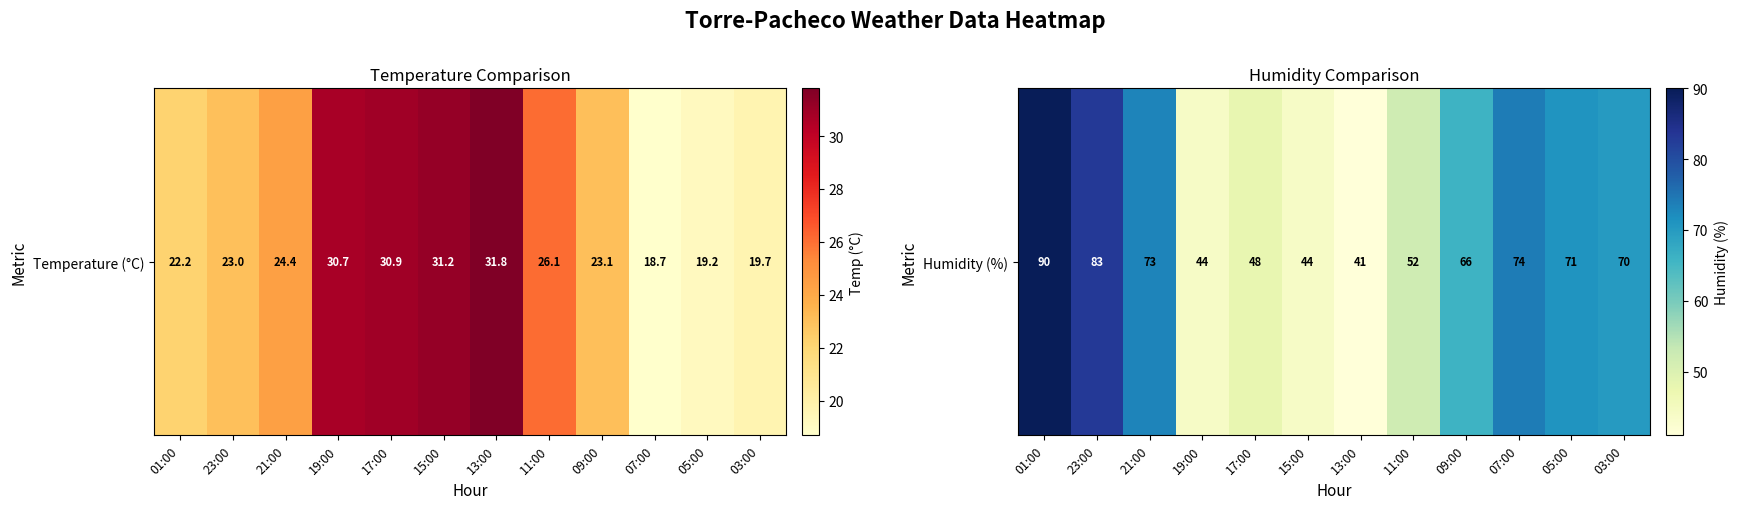

At which category does the chart reach its minimum across all series?

13:00